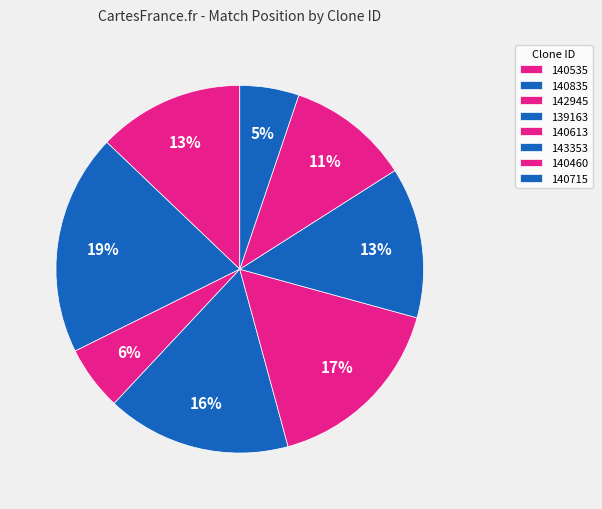

How many slices are in this pie chart?

8